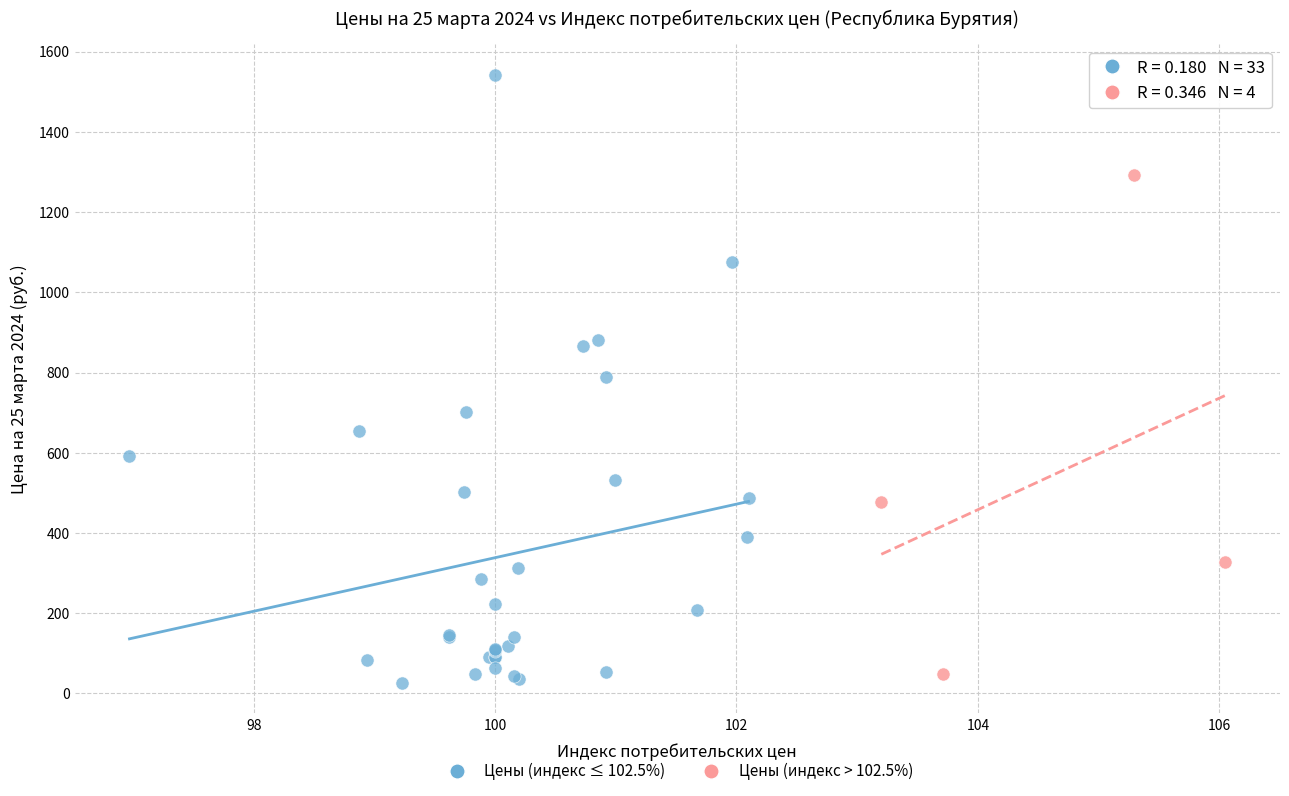

Which series has the largest Y range (max minus min)?

Цены (индекс ≤ 102.5%)